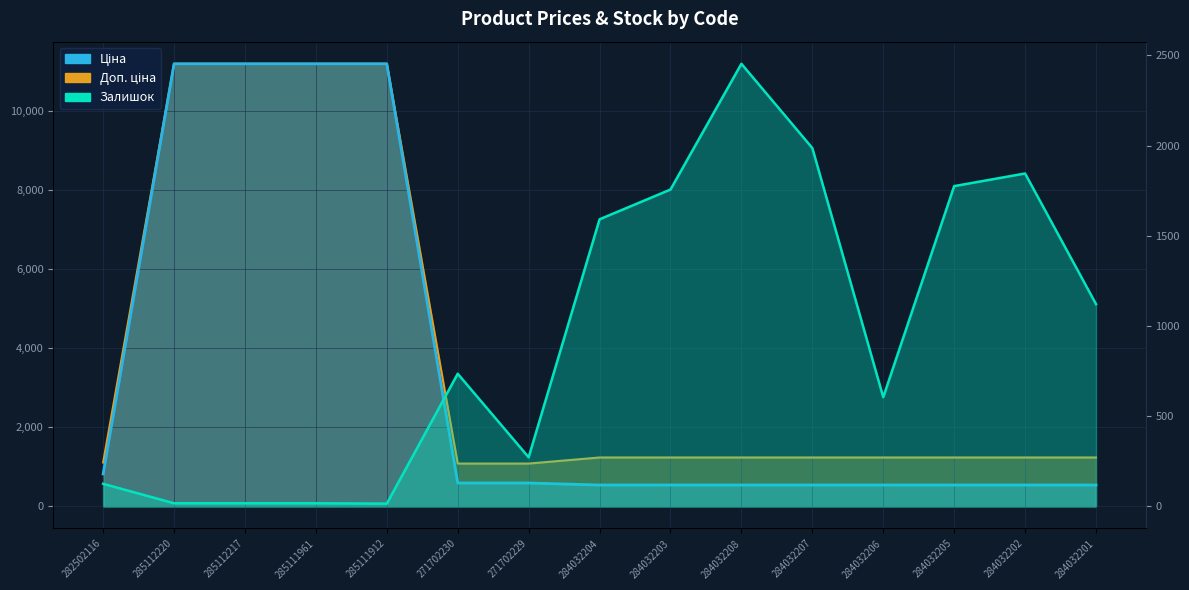

How many values in the Доп. ціна series exceed 1235?

12